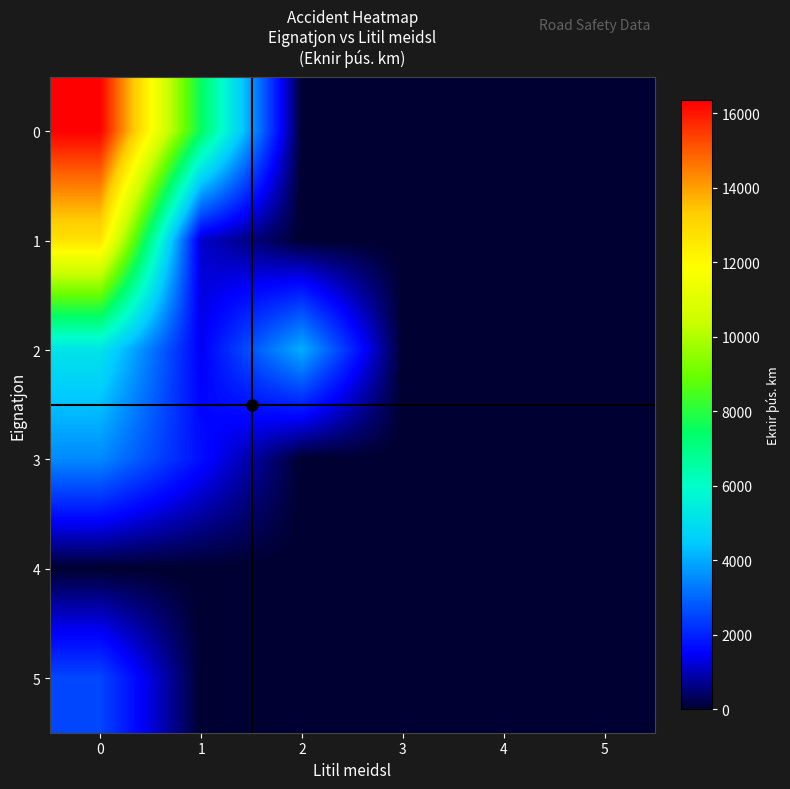

How many positive values does the 2 series have?

3